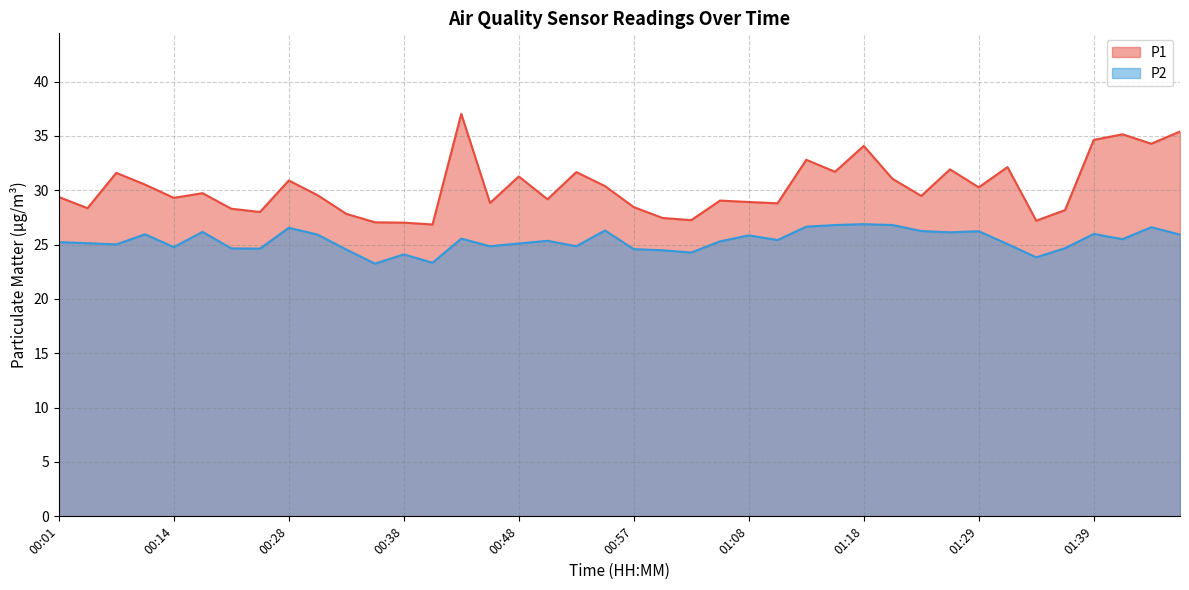

What value does the P1 series have at 01:29?

30.3